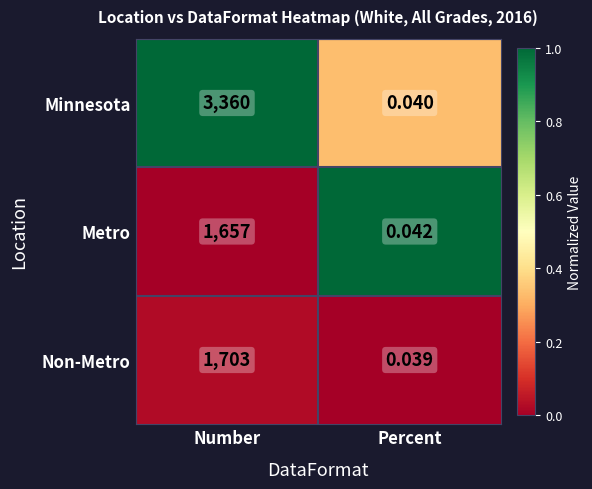

What is the difference between the highest and lowest values at Number?

1703.0